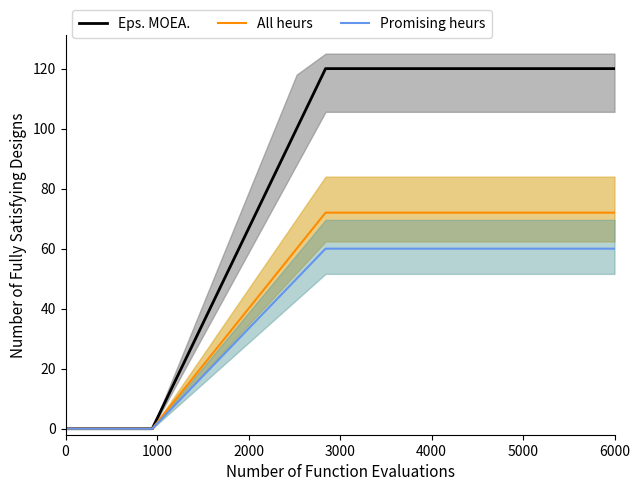

What is the highest value of the Eps. MOEA. series?

120.0